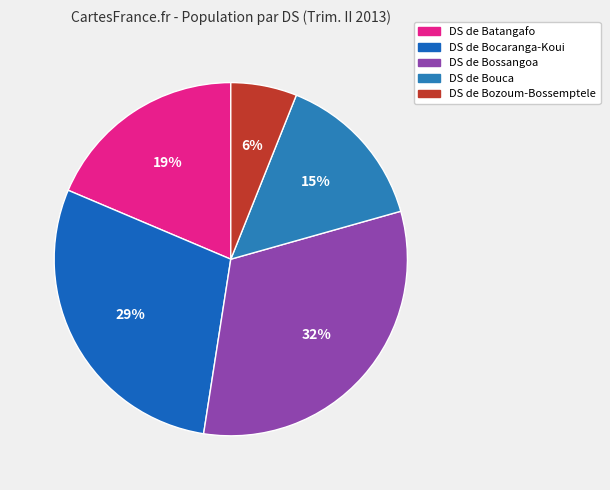

Which has a higher value, DS de Bossangoa or DS de Bocaranga-Koui?

DS de Bossangoa